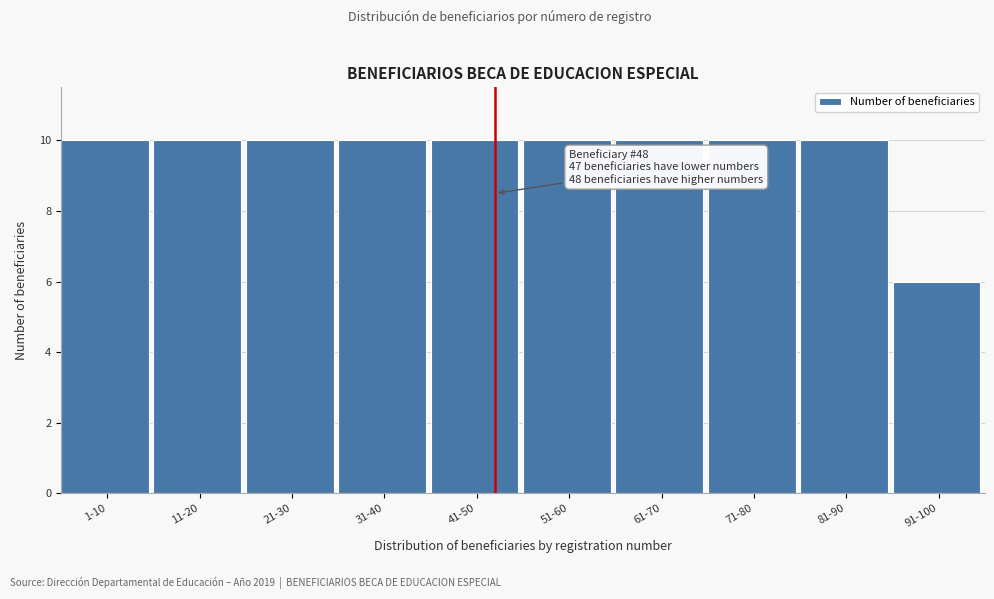

Reading left to right, transcribe all the data shown in this chart.

10	10	10	10	10	10	10	10	10	6